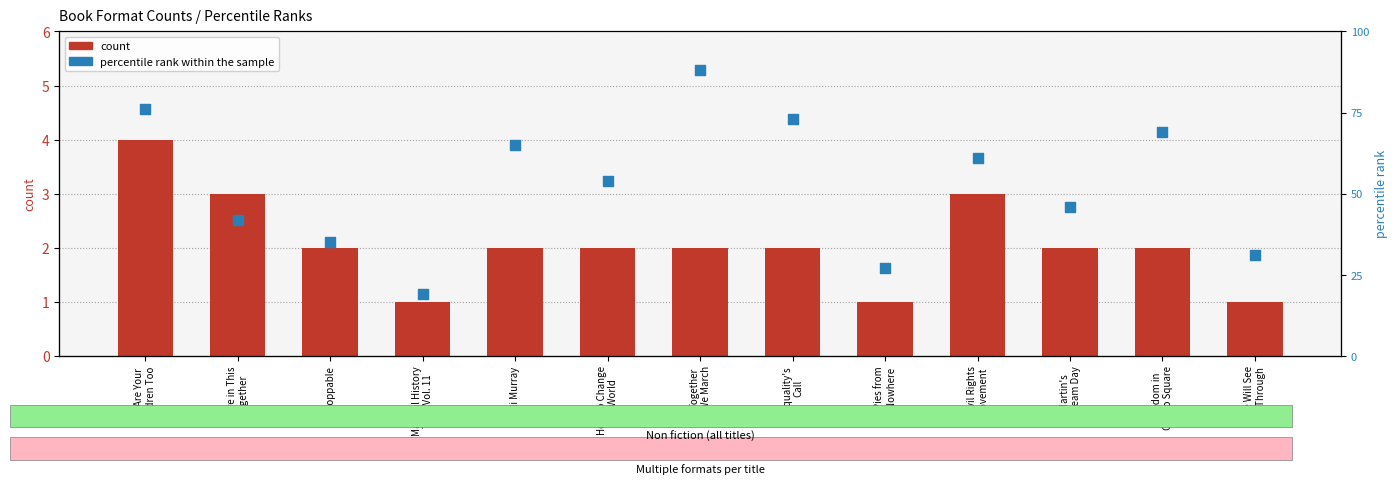

At which category is the sum across all series the highest?

Together
We March